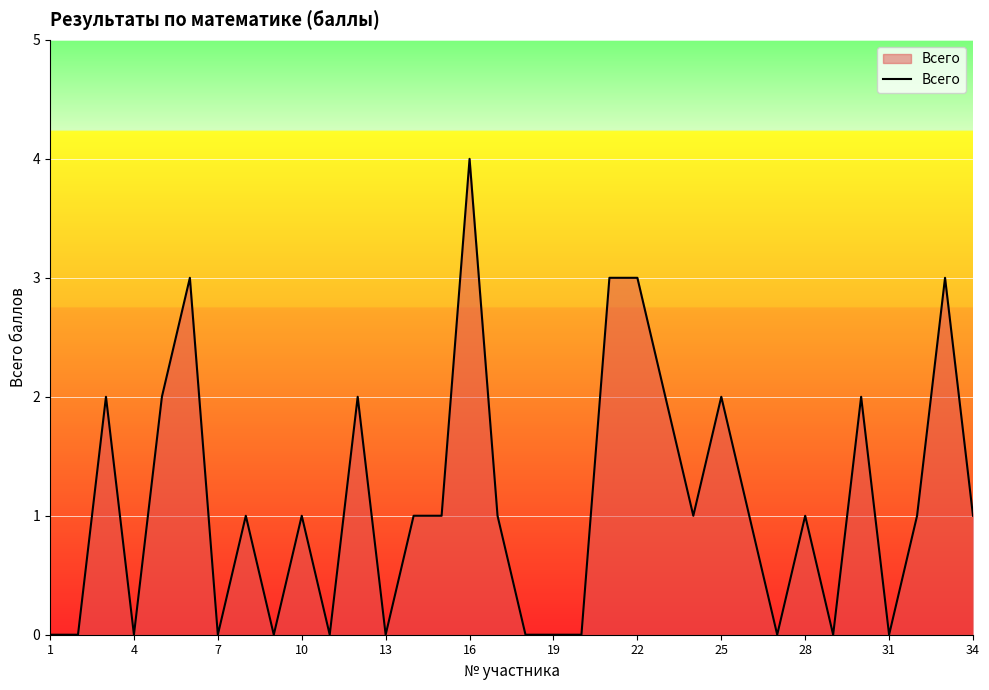

What is the average value?

1